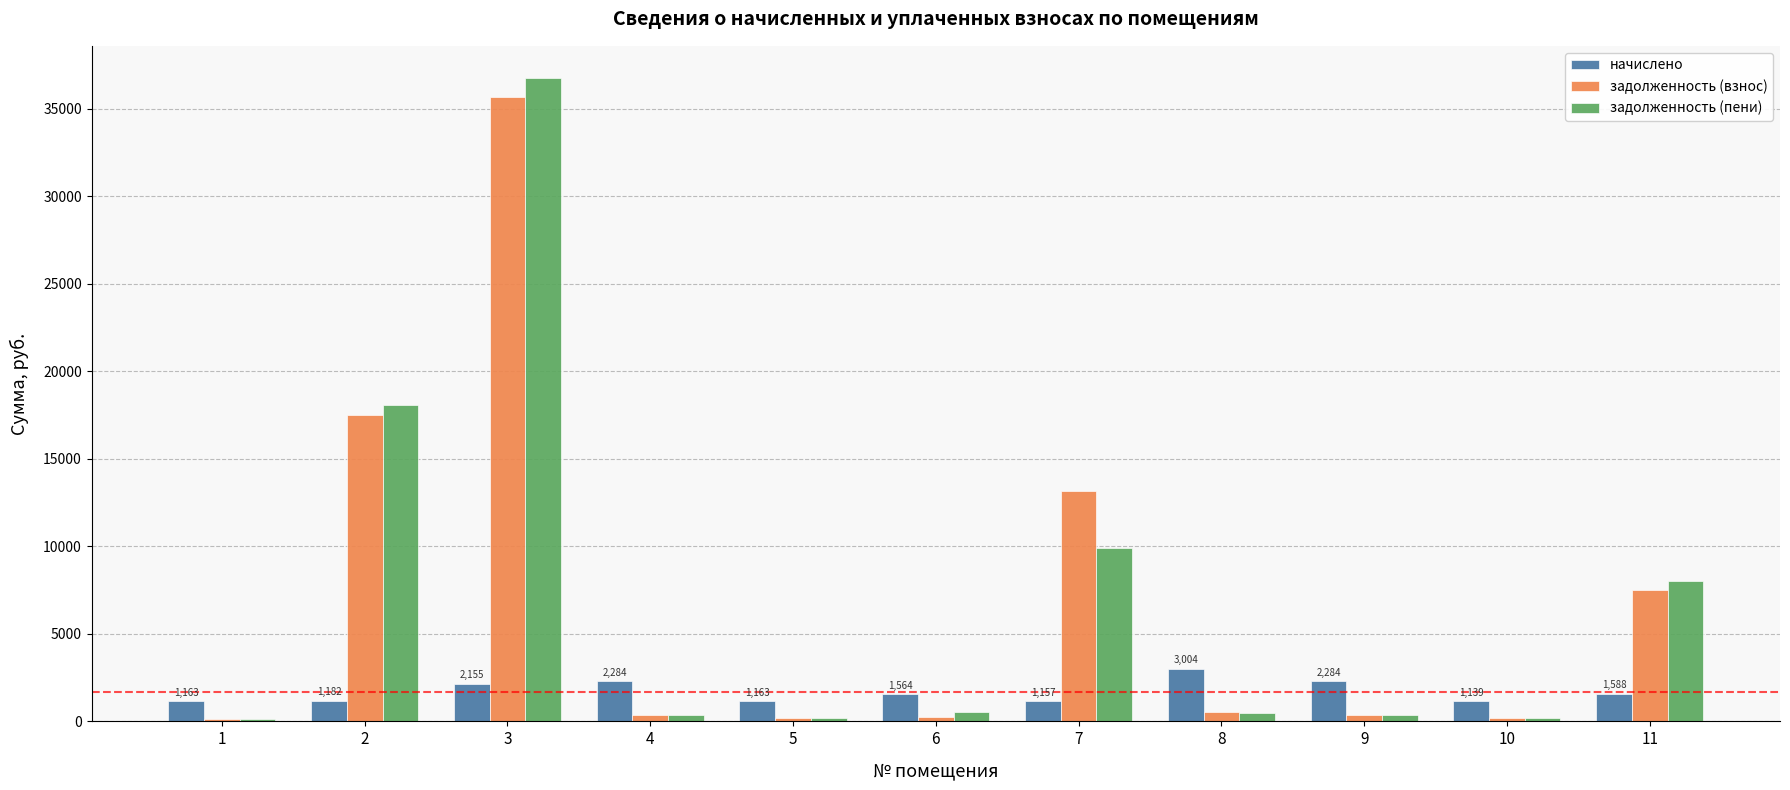

What is the minimum value for начислено?

1138.9